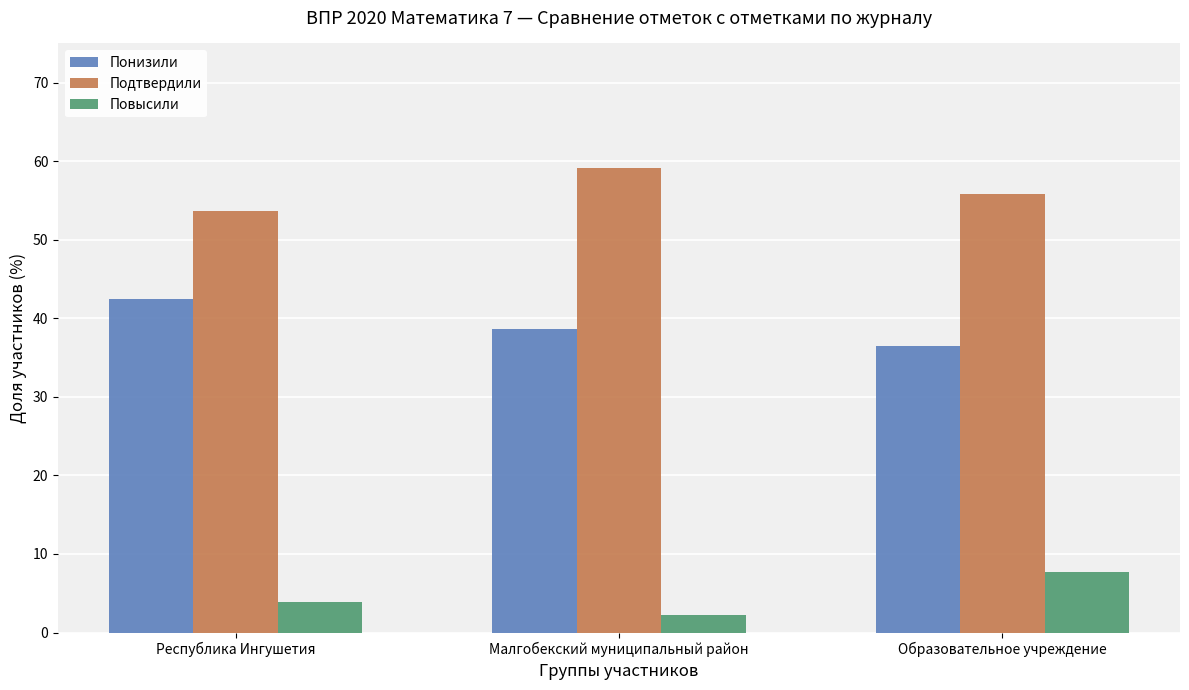

The Подтвердили series shows 55.8 at Образовательное учреждение. True or false?

True